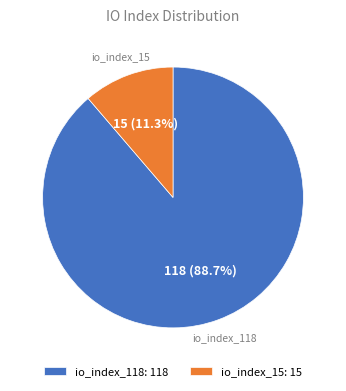

Is io_index_15 the majority of the pie?

No